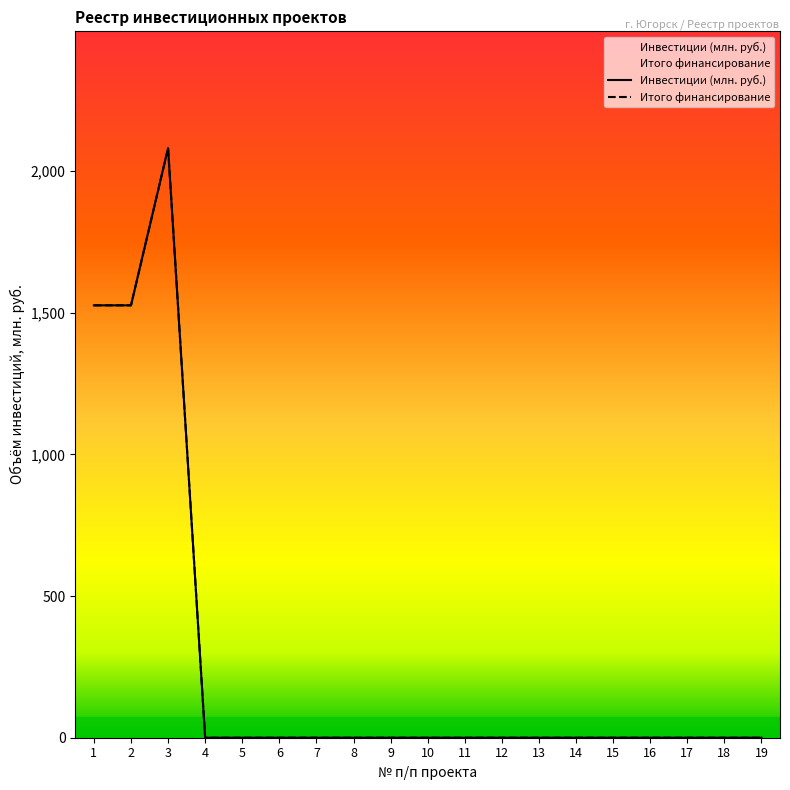

What is the difference between the Инвестиции (млн. руб.) values at 8 and 3?

2080.5